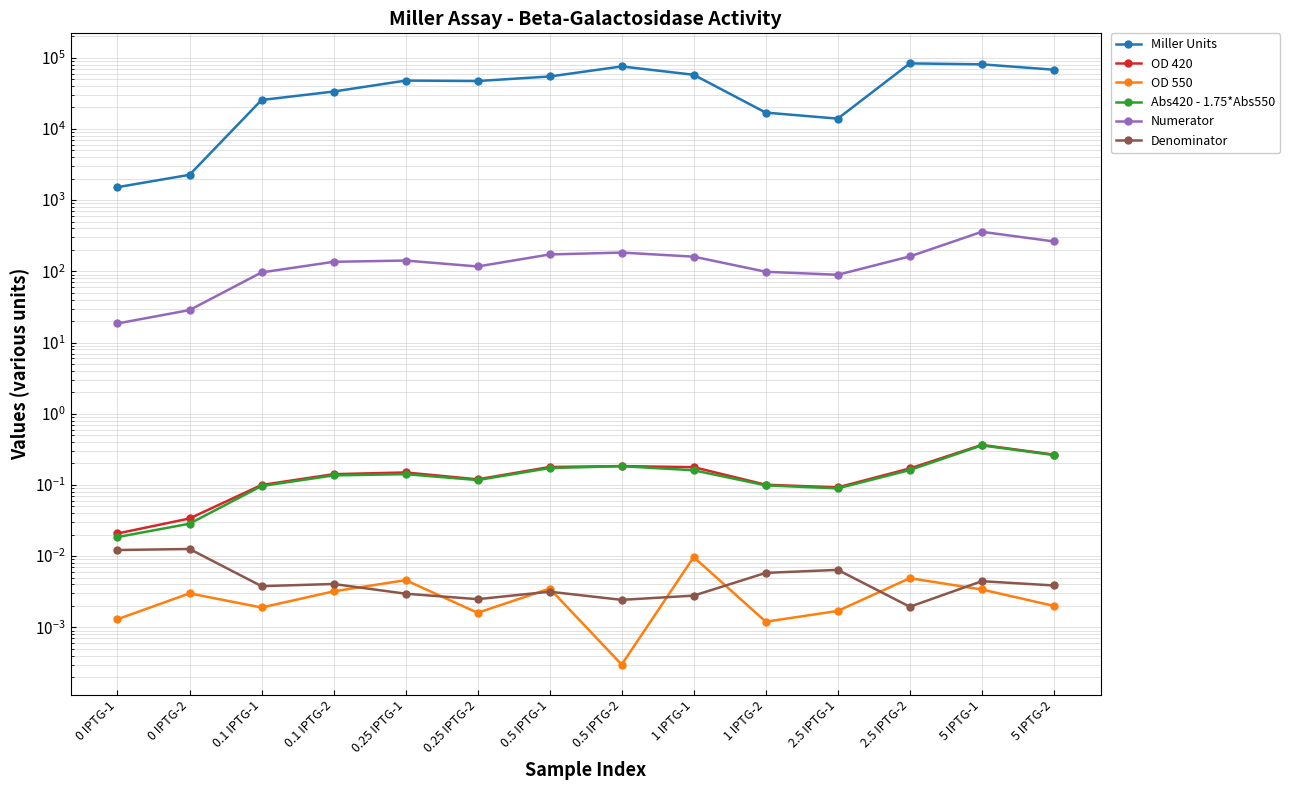

What is the label of the 2nd point from the left?

0 IPTG-2